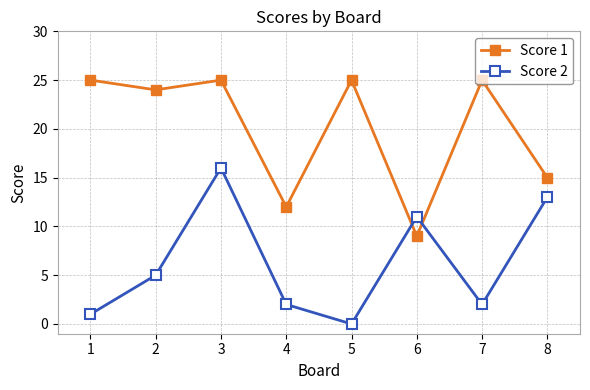

True or false: Score 1 has more than 0 points higher than both neighbors.

True